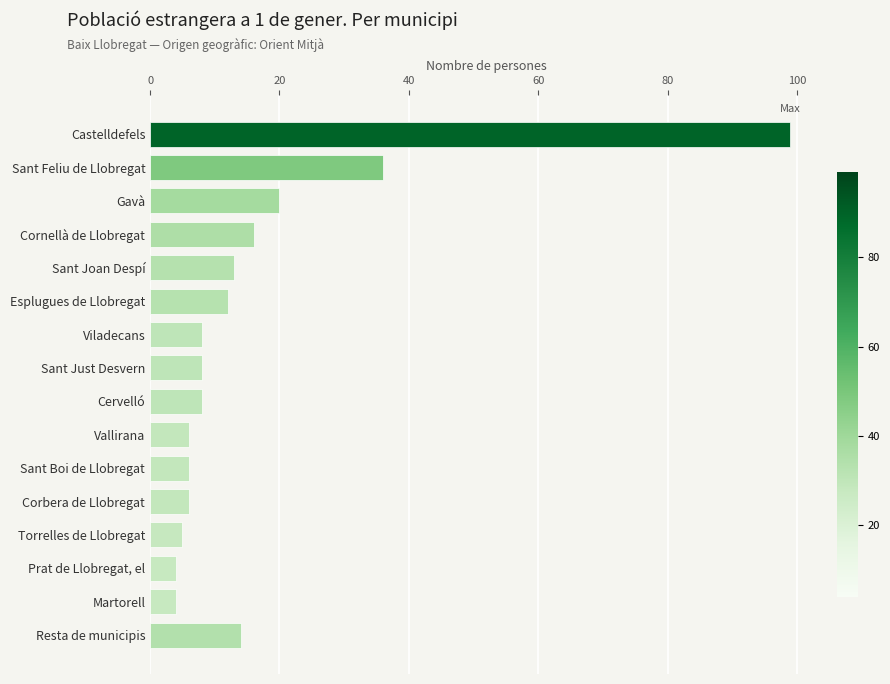

Reading top to bottom, what are all the values shown in this chart?

Castelldefels=99	Sant Feliu de Llobregat=36	Gavà=20	Cornellà de Llobregat=16	Sant Joan Despí=13	Esplugues de Llobregat=12	Viladecans=8	Sant Just Desvern=8	Cervelló=8	Vallirana=6	Sant Boi de Llobregat=6	Corbera de Llobregat=6	Torrelles de Llobregat=5	Prat de Llobregat, el=4	Martorell=4	Resta de municipis=14